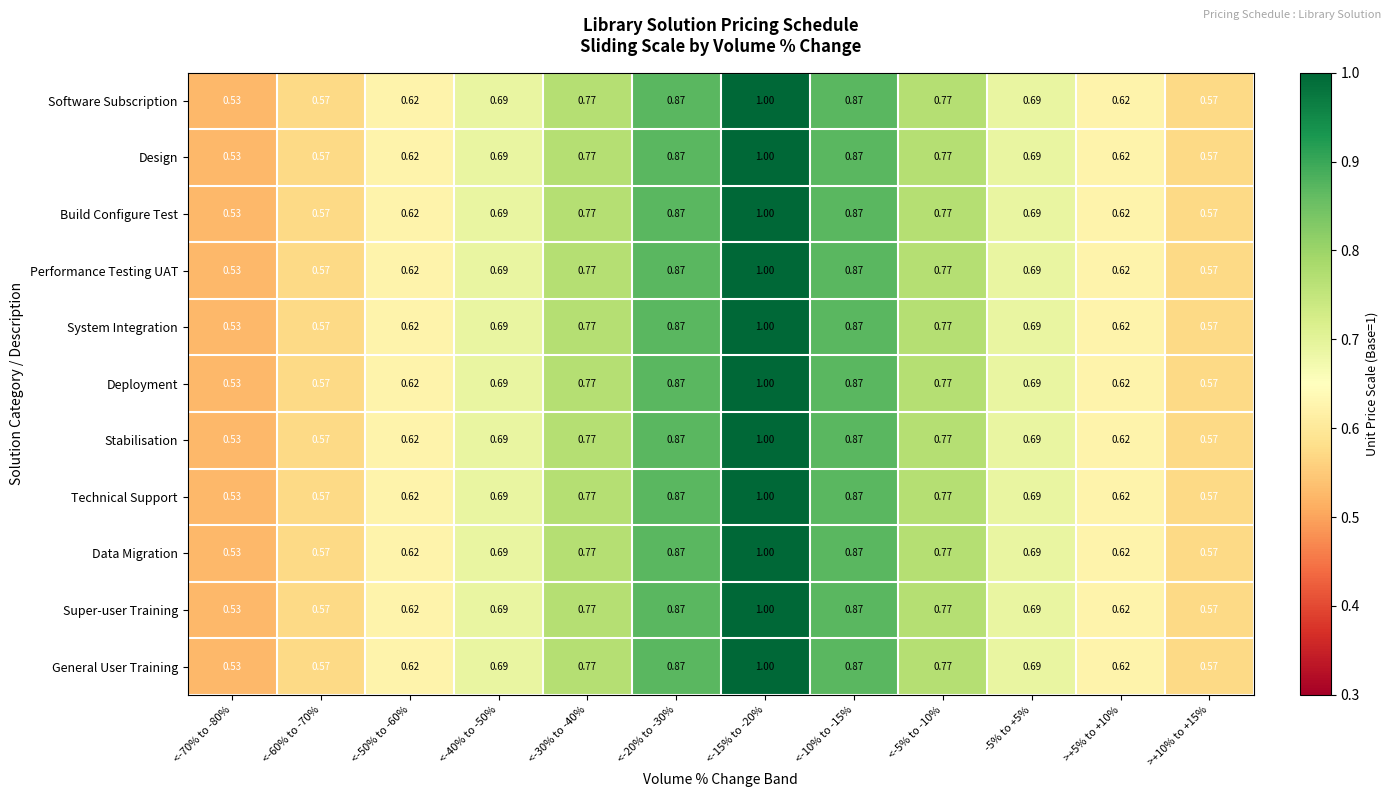

Is the value of Performance Testing UAT at -5% to +5% greater than the value of Super-user Training at >+10% to +15%?

Yes